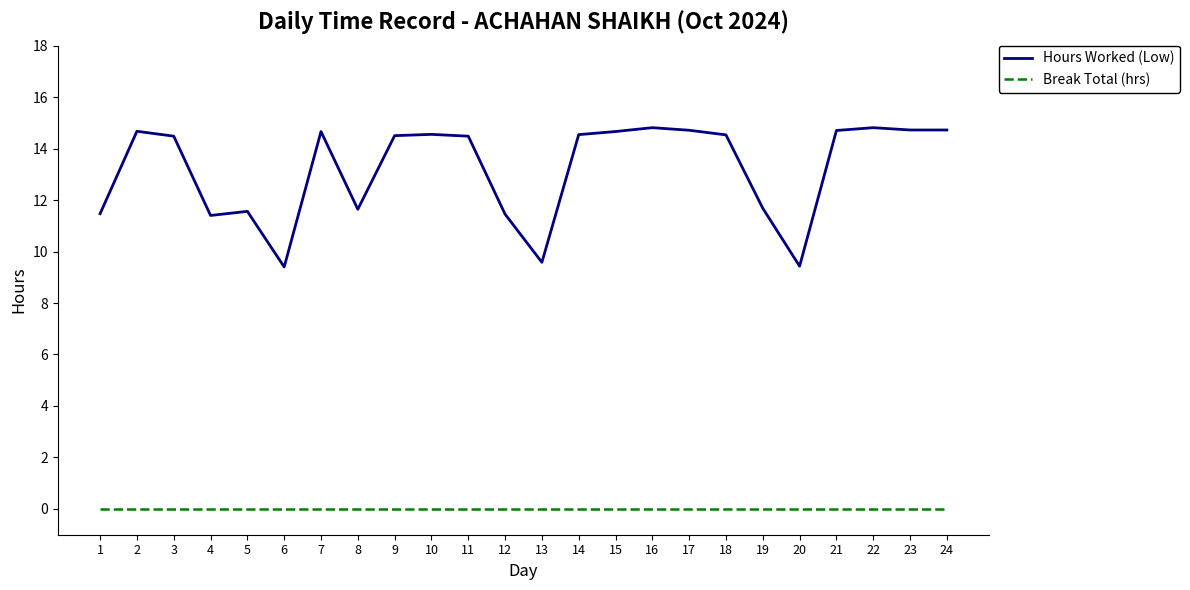

True or false: Hours Worked (Low) and Break Total (hrs) cross at least once.

False